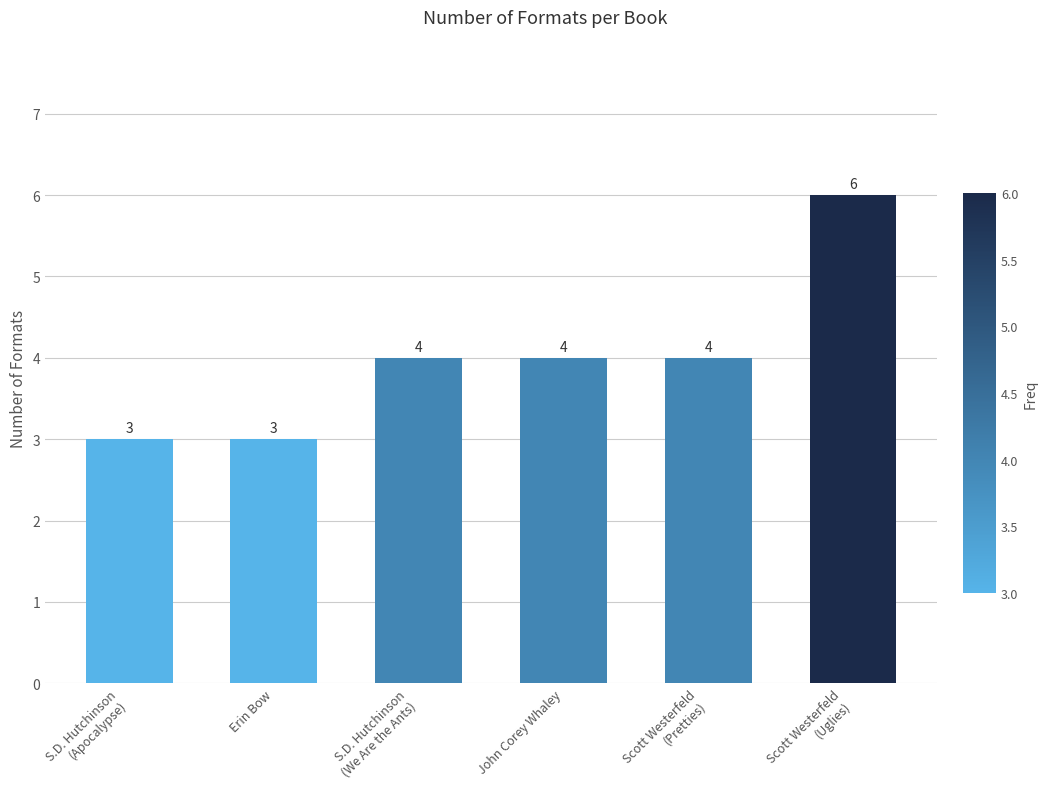

How many data points does each series have?

6